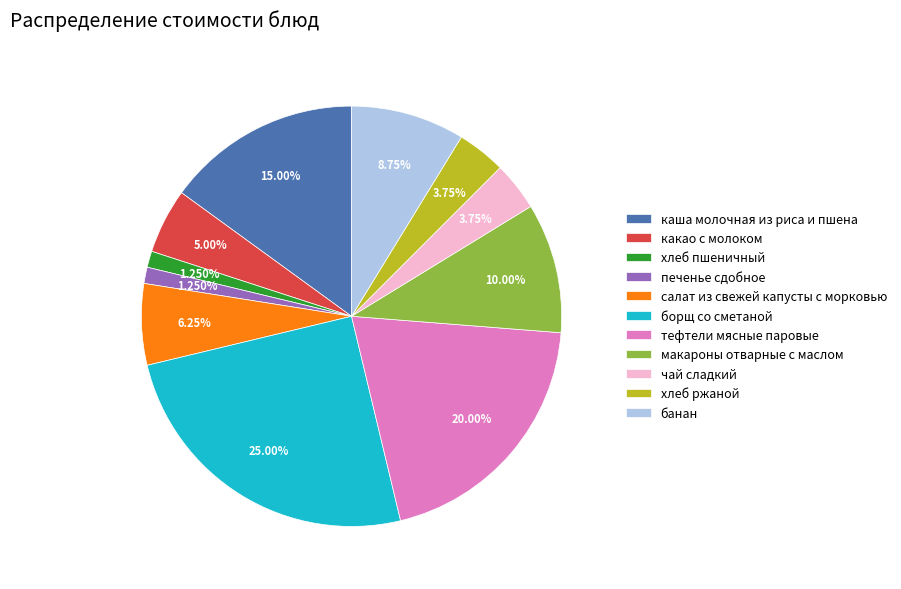

To the nearest percent, what is the combined percentage of каша молочная из риса и пшена and печенье сдобное?

16%